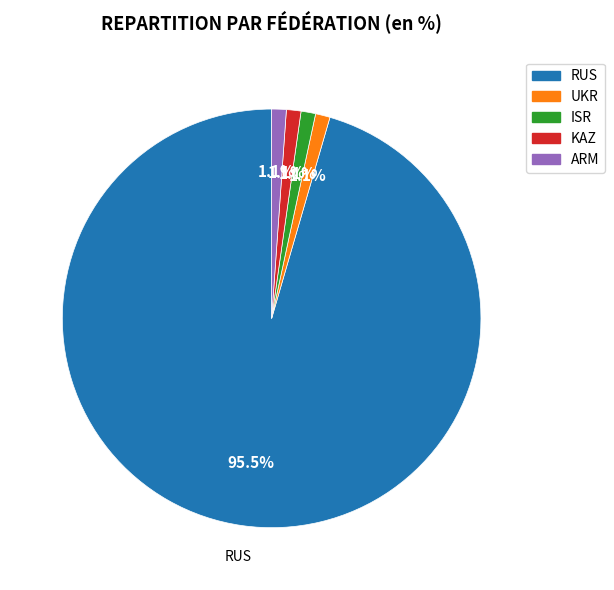

To the nearest percent, what is the difference between the largest and smallest slice percentages?

94%